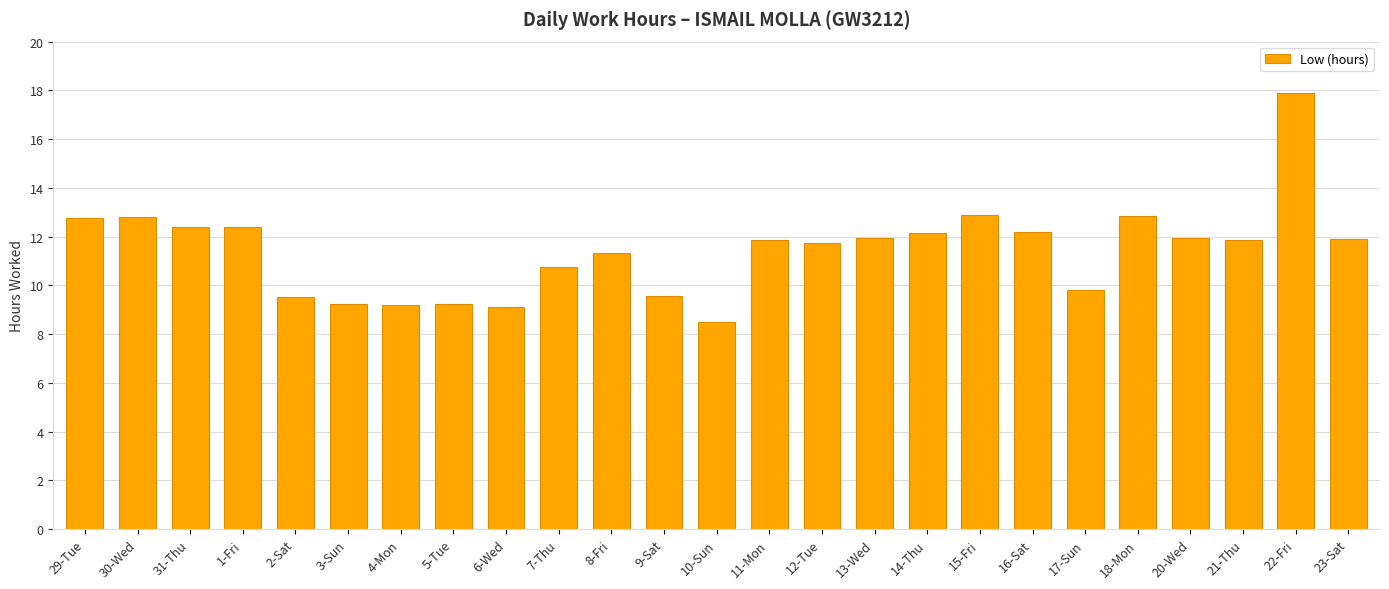

What is the difference between the maximum and minimum values?

9.4